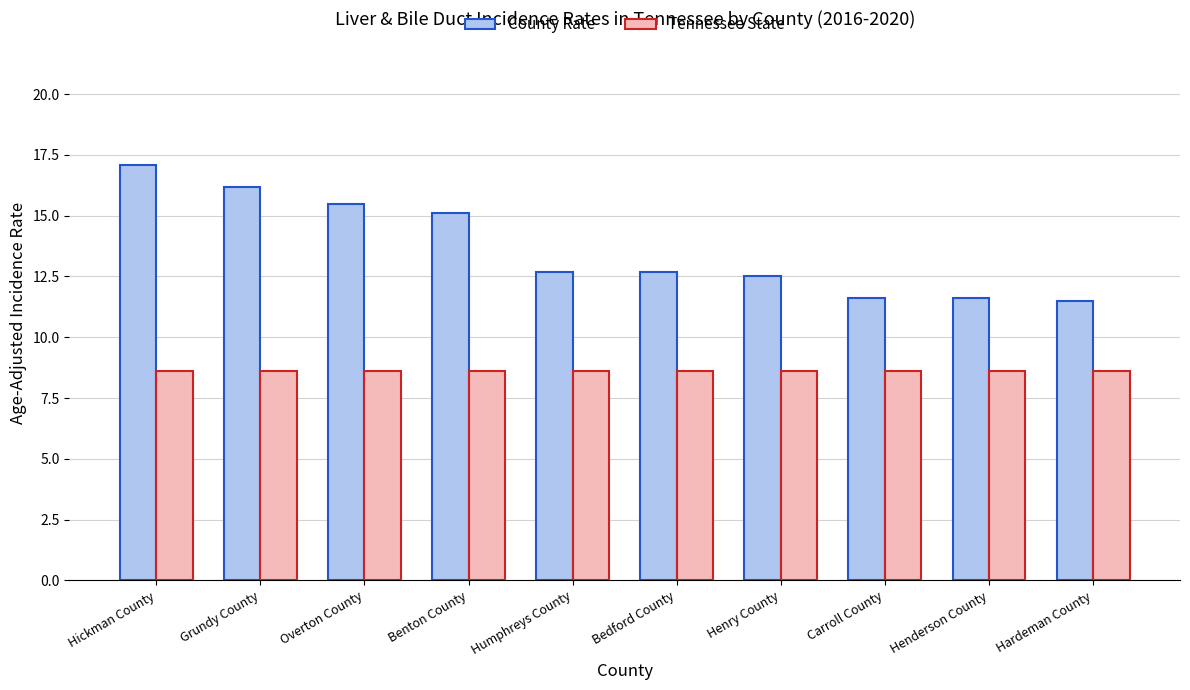

What is the label of the 8th bar from the left?

Carroll County